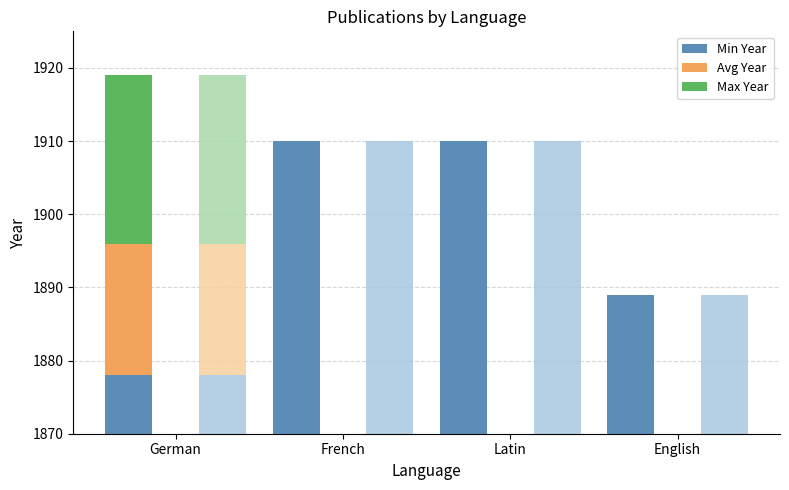

Is it true that Min Year equals 2948 at English?

False